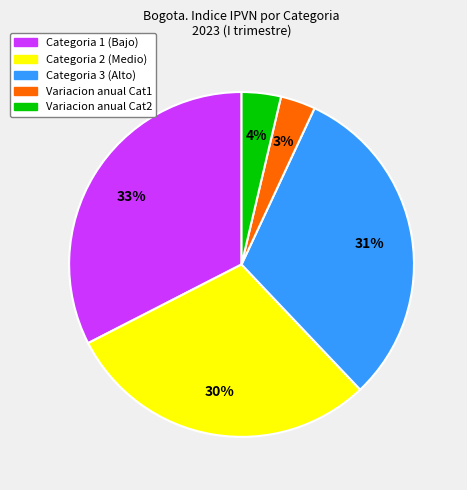

Between Categoria 1 (Bajo) and Categoria 3 (Alto), which is larger?

Categoria 1 (Bajo)